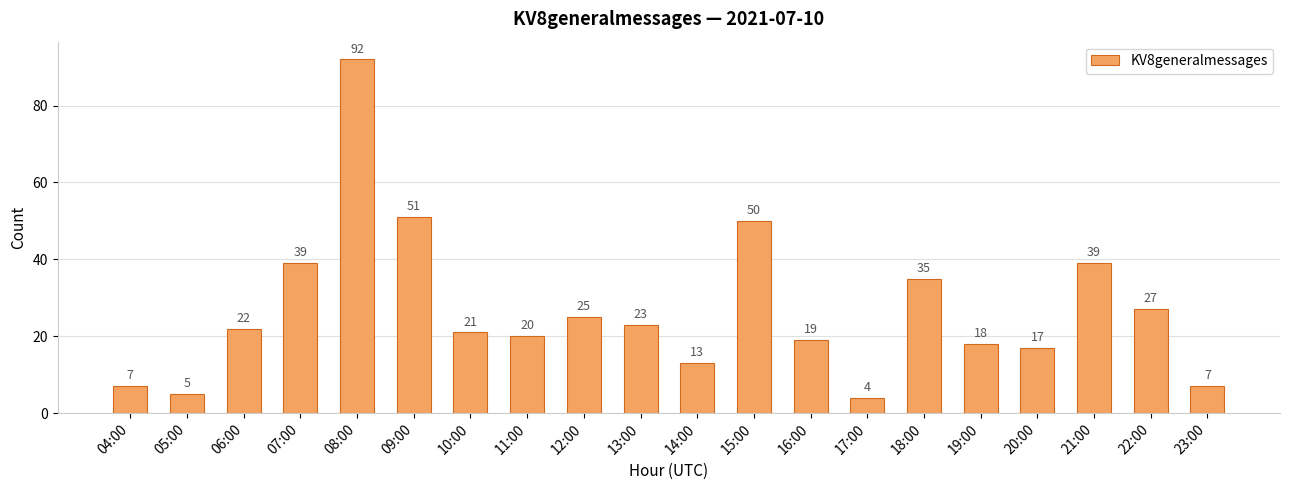

Where is the data nearest to the value 48?

15:00